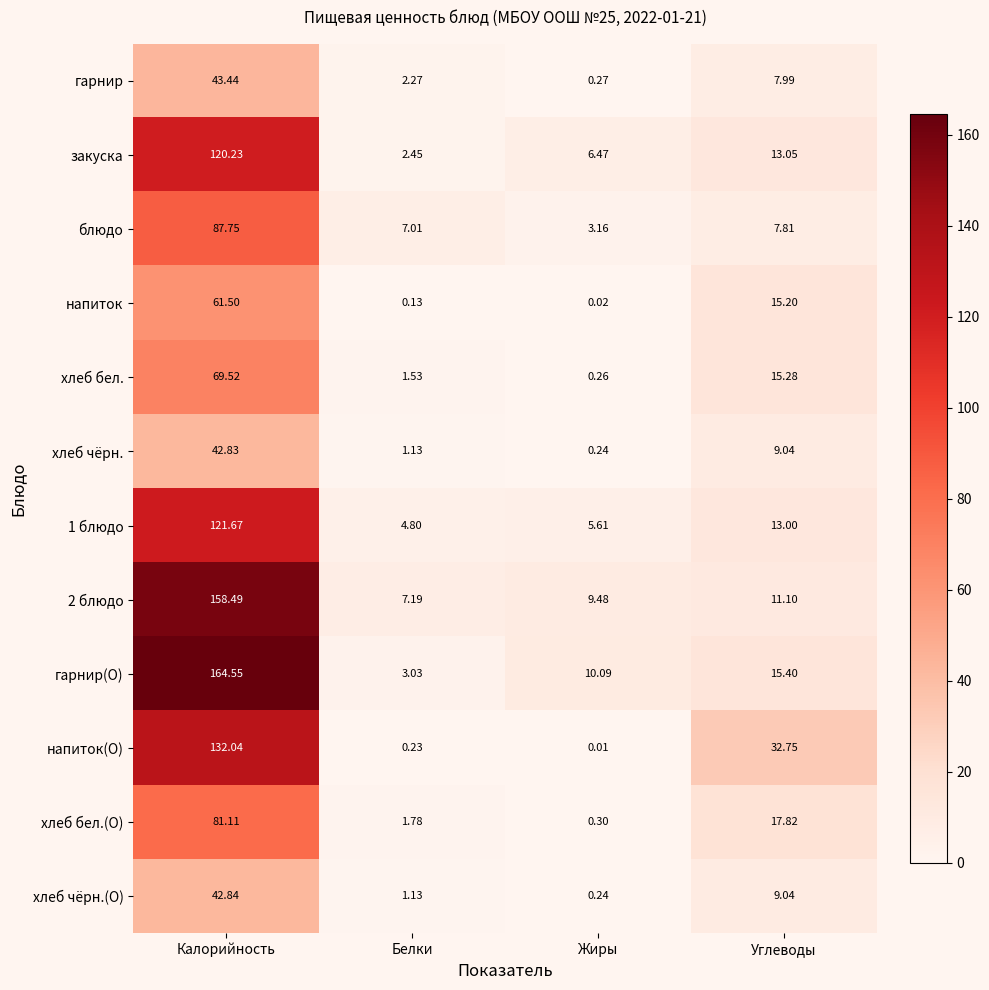

Which series has the largest total across all categories?

гарнир(О)